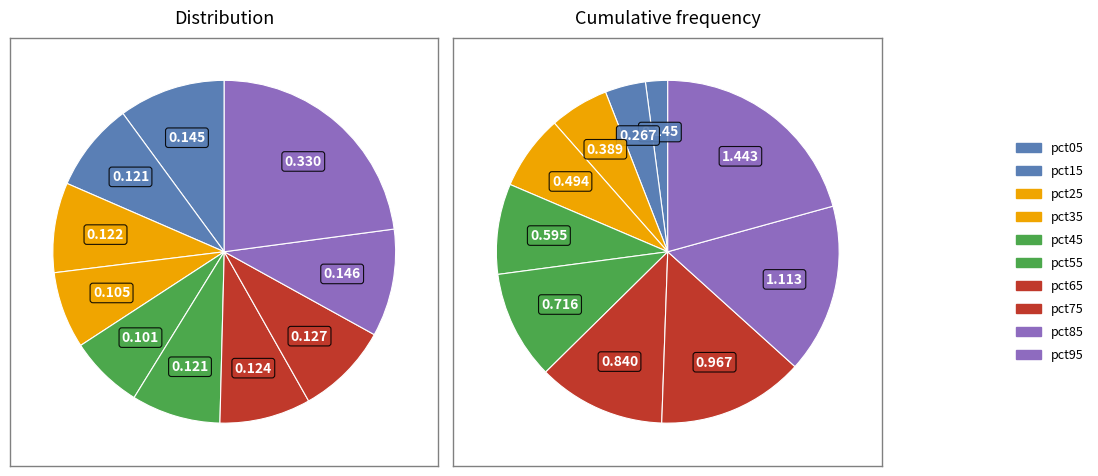

How many segments does this pie chart have?

10